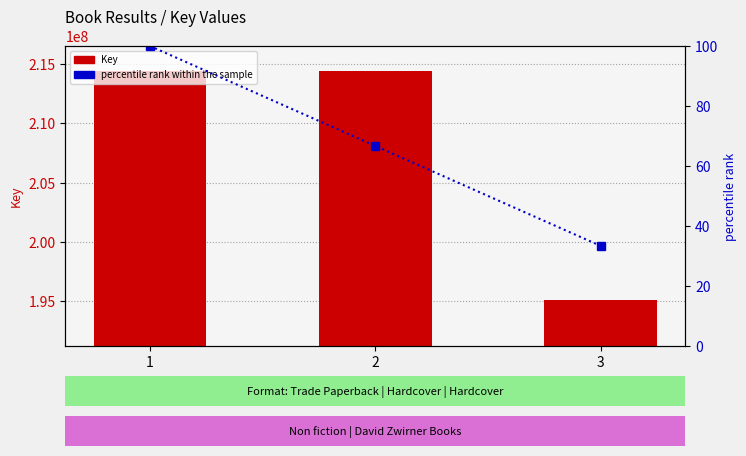

Read the Key value at 3.

195083543.0